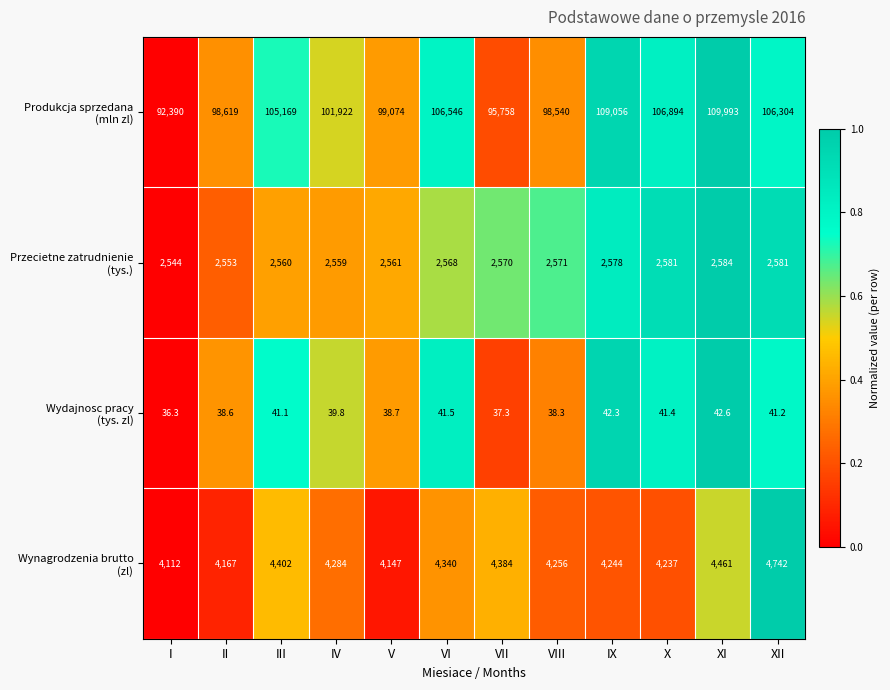

What is the spread (max minus min) of values at I?

92353.7